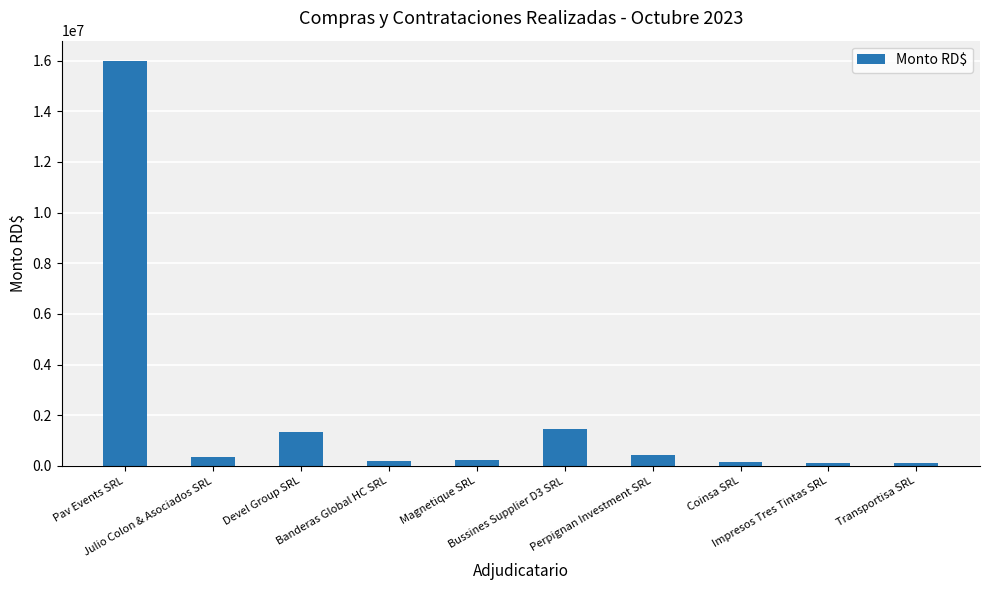

What is the approximate value at Coinsa SRL, to the nearest 100?

167000